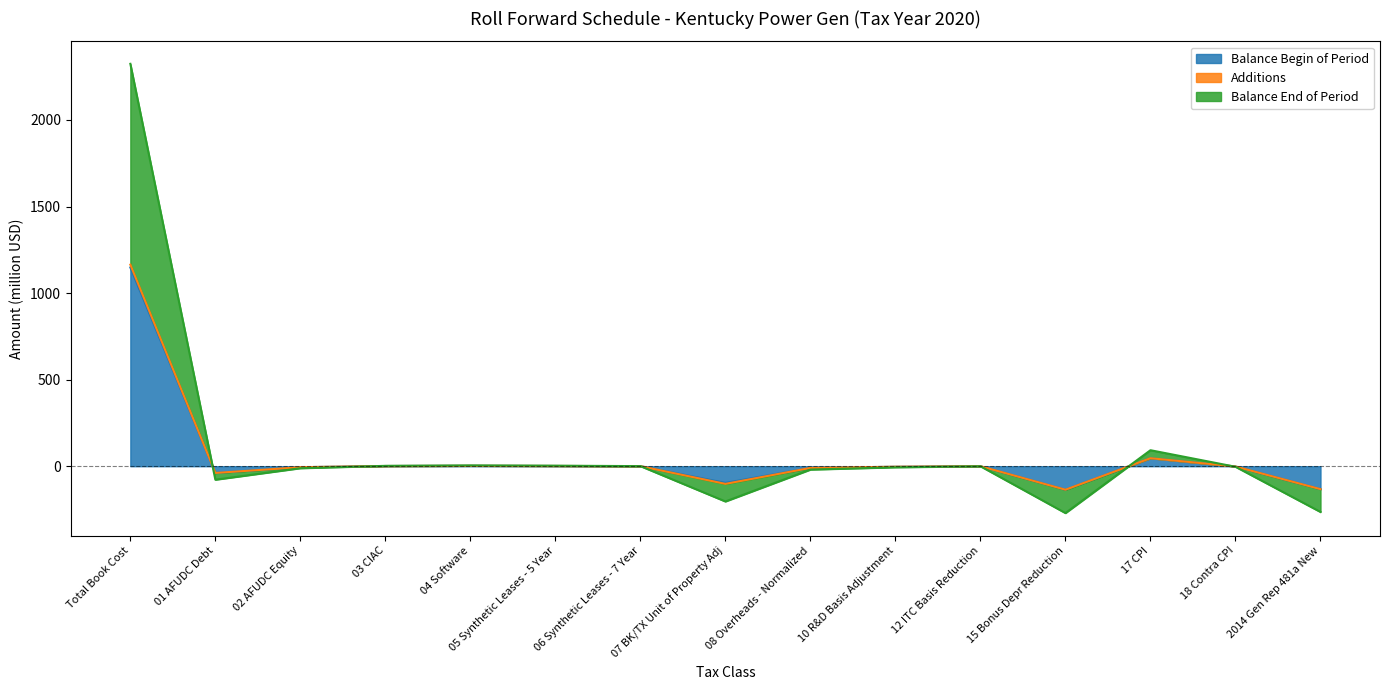

Is it true that Balance Begin of Period equals -233.4 at 2014 Gen Rep 481a New?

False